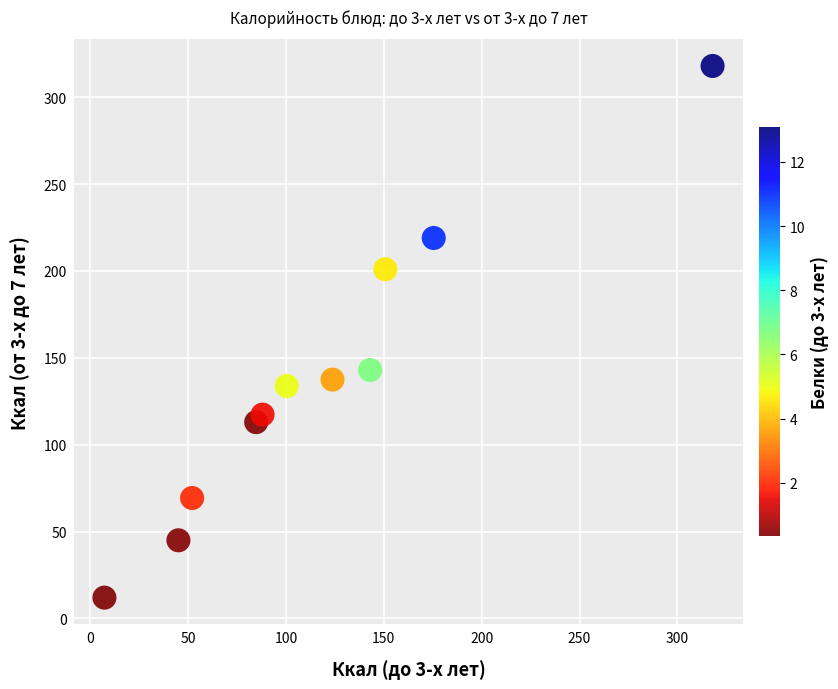

What Y value in the scatter plot is closest to 165?

143.0